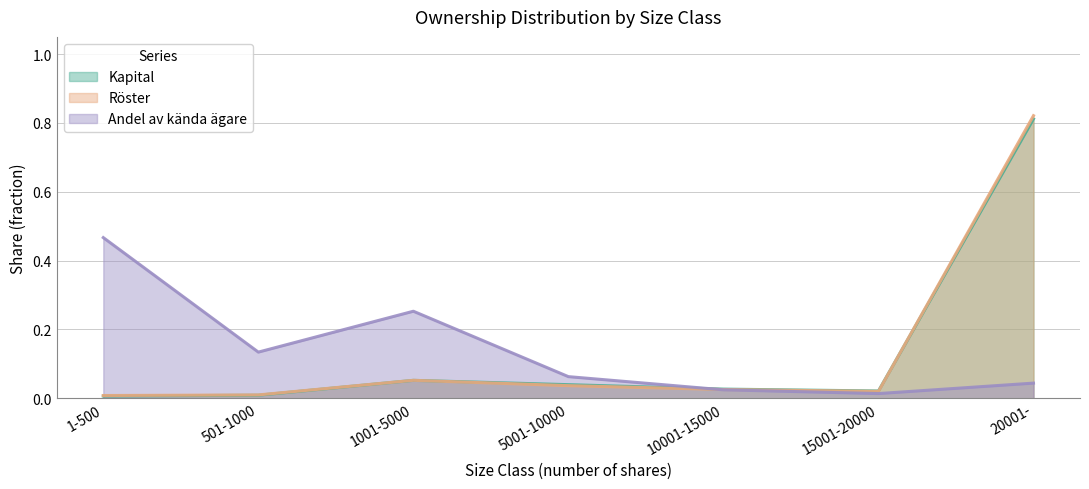

Which category has the lowest value in the Andel av kända ägare series?

15001-20000